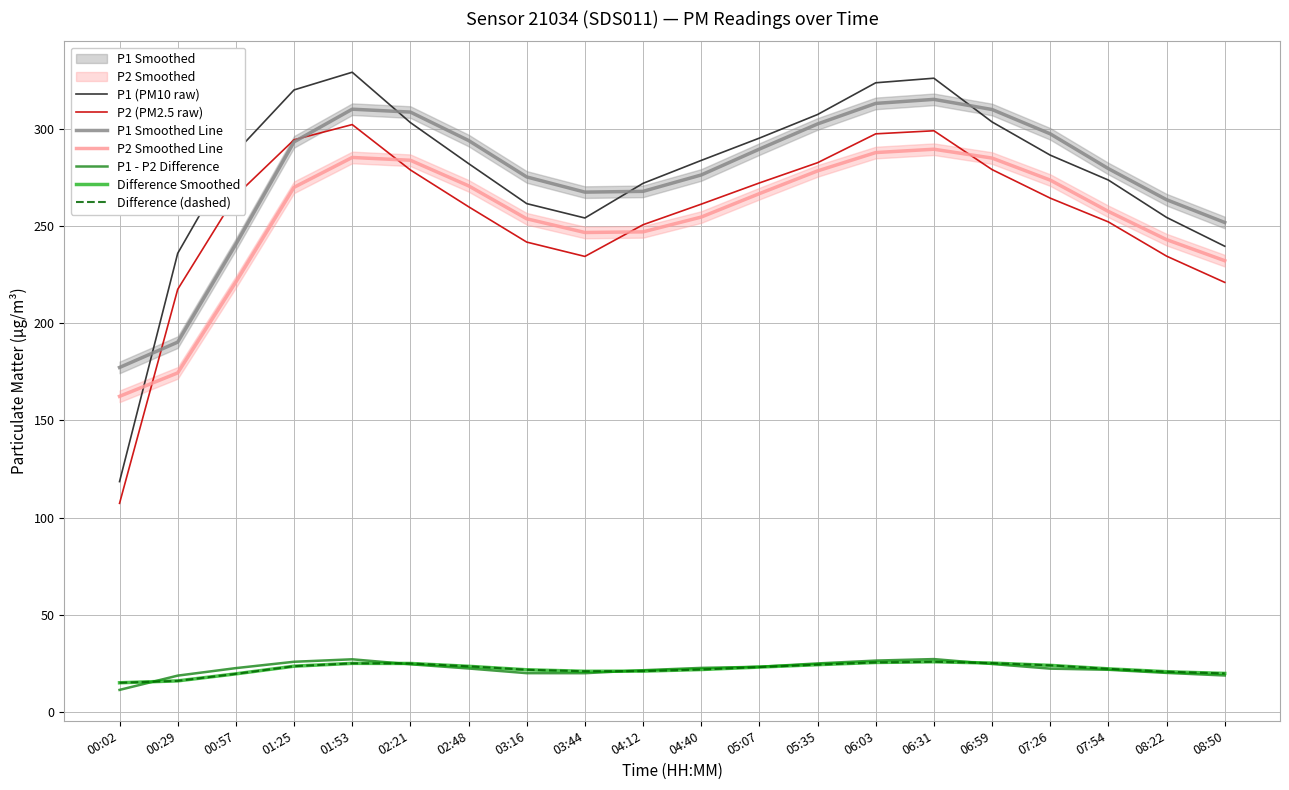

Rank the categories by P2 value from highest to lowest.

01:53, 06:31, 06:03, 01:25, 05:35, 06:59, 02:21, 05:07, 00:57, 07:26, 04:40, 02:48, 07:54, 04:12, 03:16, 08:22, 03:44, 08:50, 00:29, 00:02